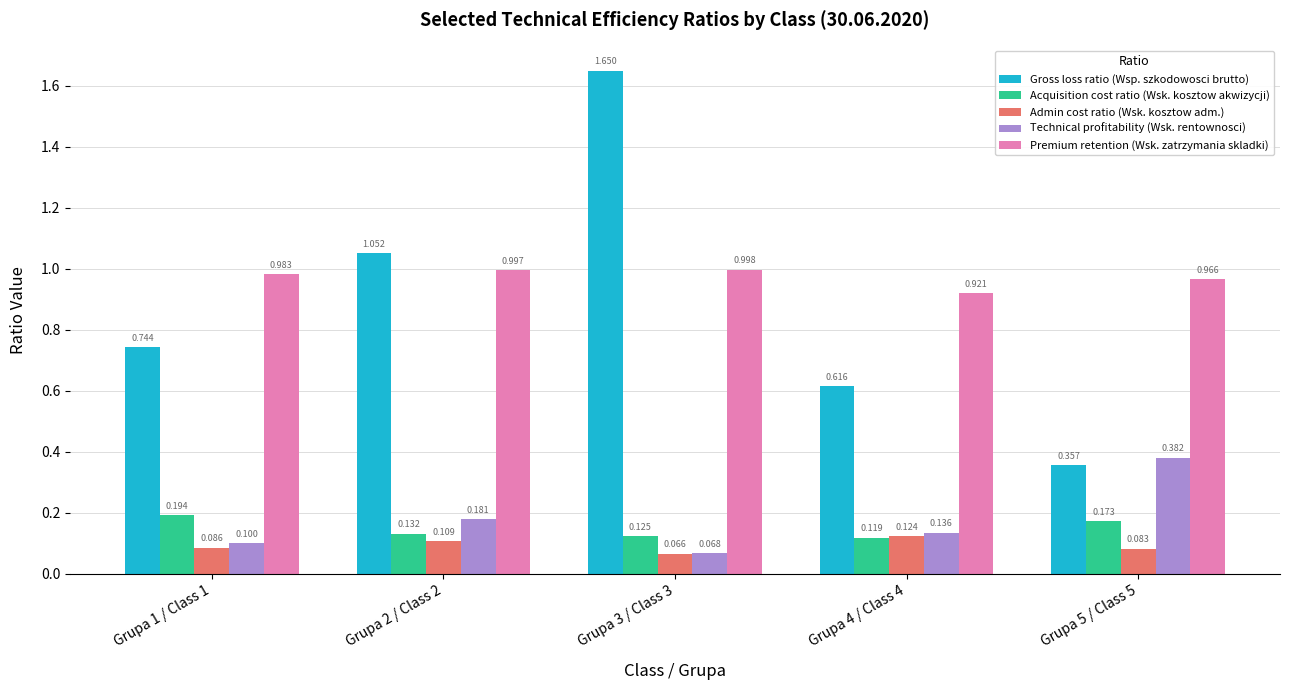

List the labels in order of Acquisition cost ratio (Wsk. kosztow akwizycji) value, smallest first.

Grupa 4 / Class 4, Grupa 3 / Class 3, Grupa 2 / Class 2, Grupa 5 / Class 5, Grupa 1 / Class 1